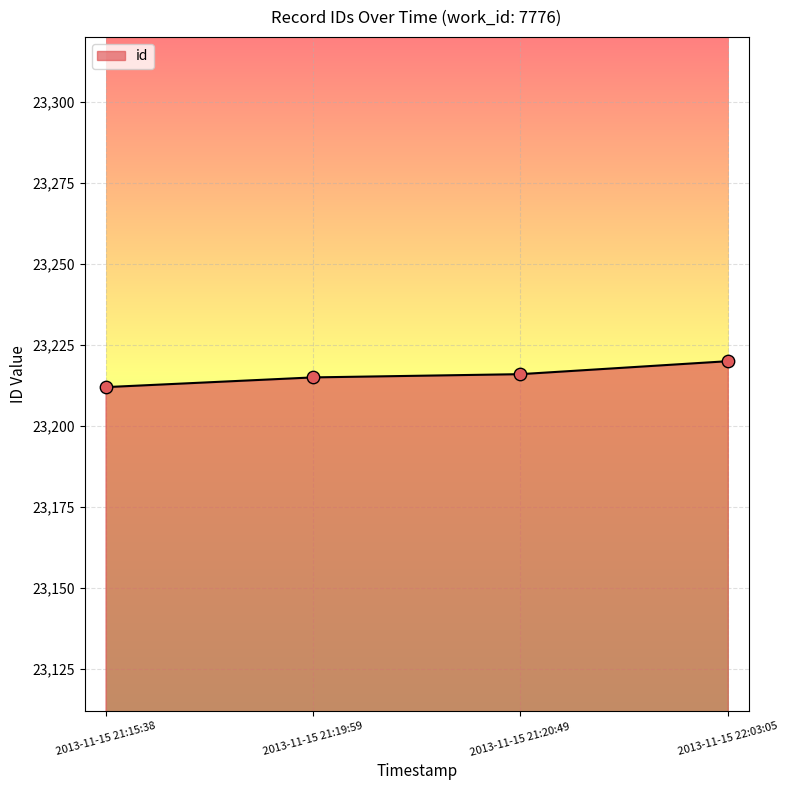

Approximately how many times larger is the value at 2013-11-15 21:19:59 compared to 2013-11-15 21:20:49?

1.0